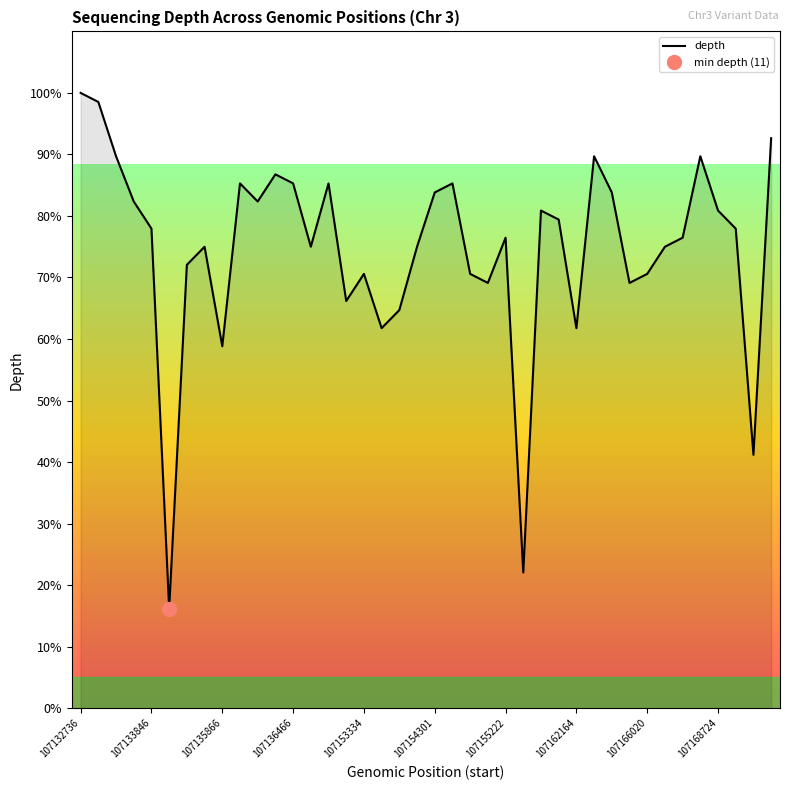

What value does the data have at 14?

85.3